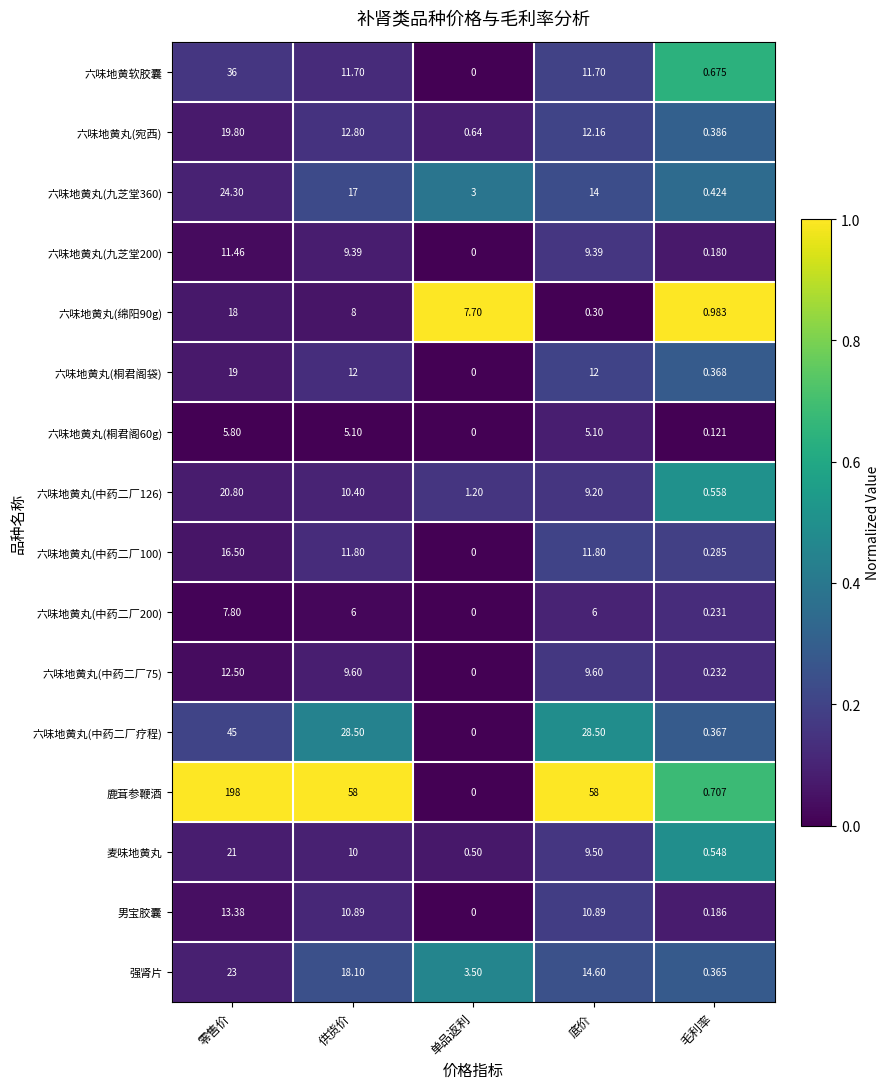

List the labels in order of 麦味地黄丸 value, smallest first.

单品返利, 毛利率, 底价, 供货价, 零售价